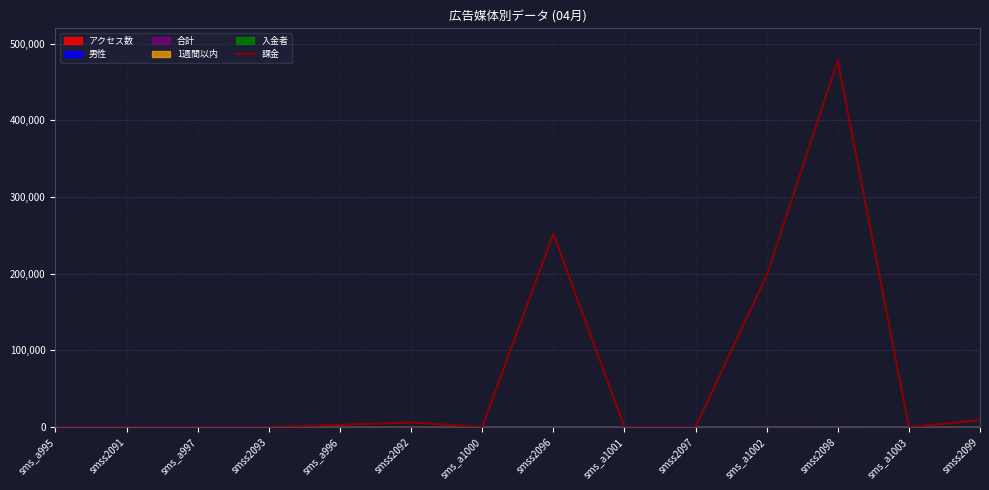

What is the change in value from sms_a997 to smss2096?

+252000